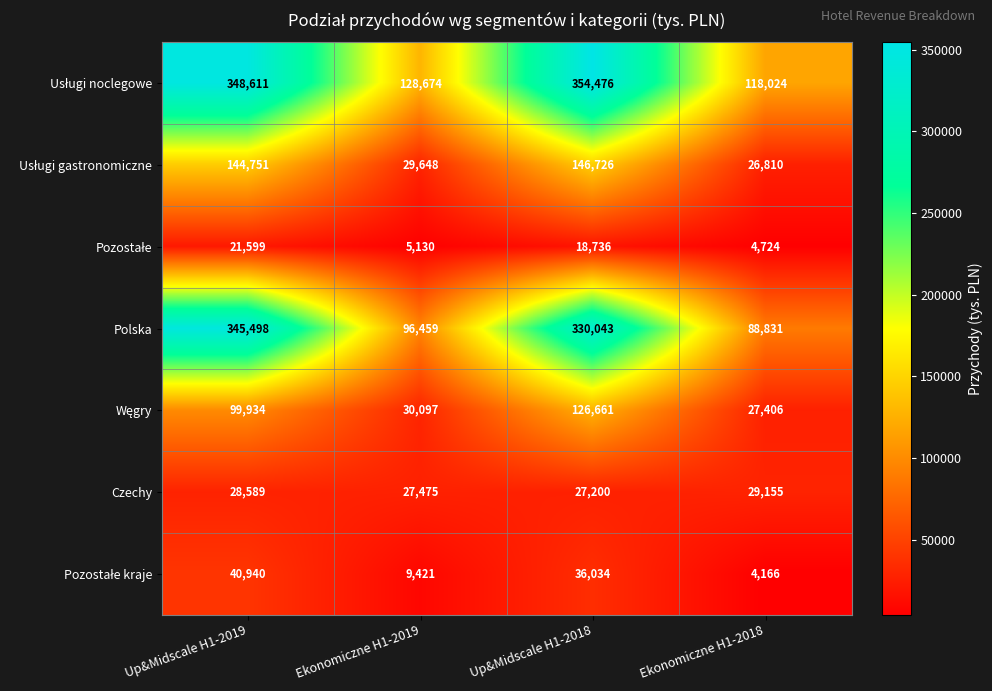

How many series are shown in this chart?

7